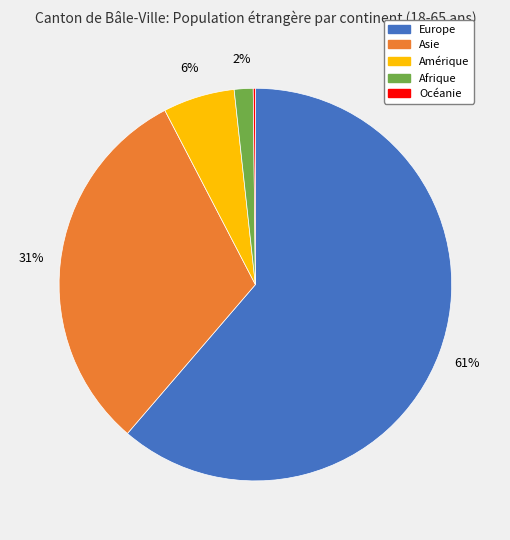

True or false: Afrique accounts for 2% of the total.

True